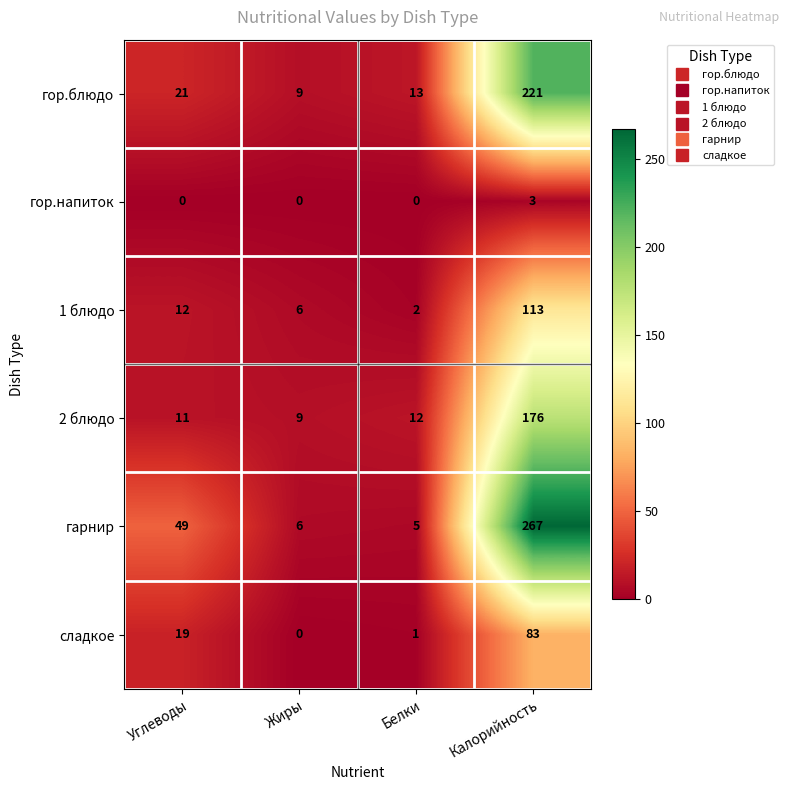

At Белки, list the series in order from largest to smallest.

гор.блюдо, 2 блюдо, гарнир, 1 блюдо, сладкое, гор.напиток